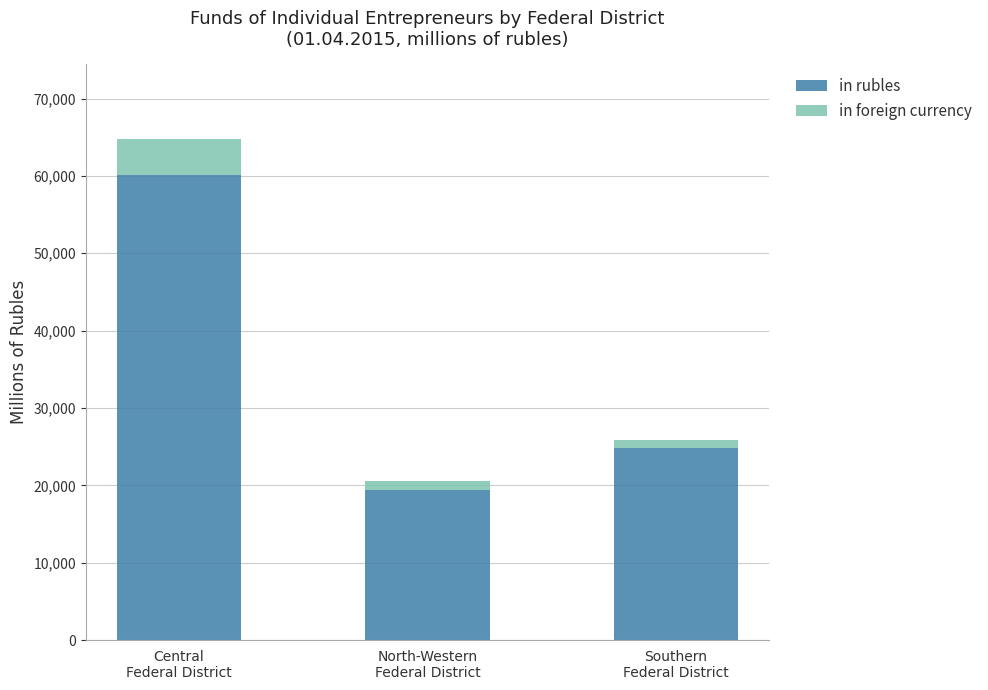

What is the sum of all in rubles values?

104407